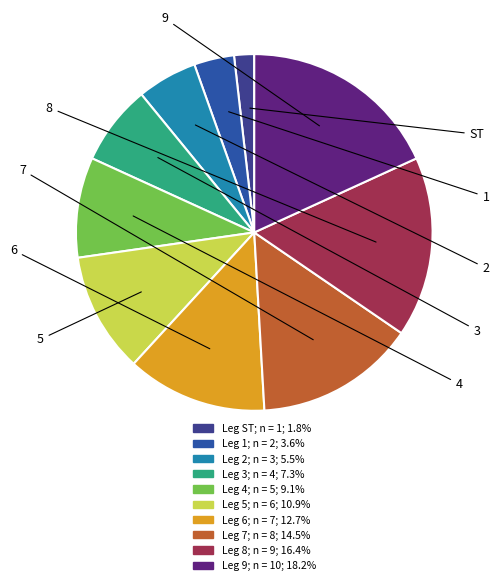

Is there a majority slice in this chart?

No